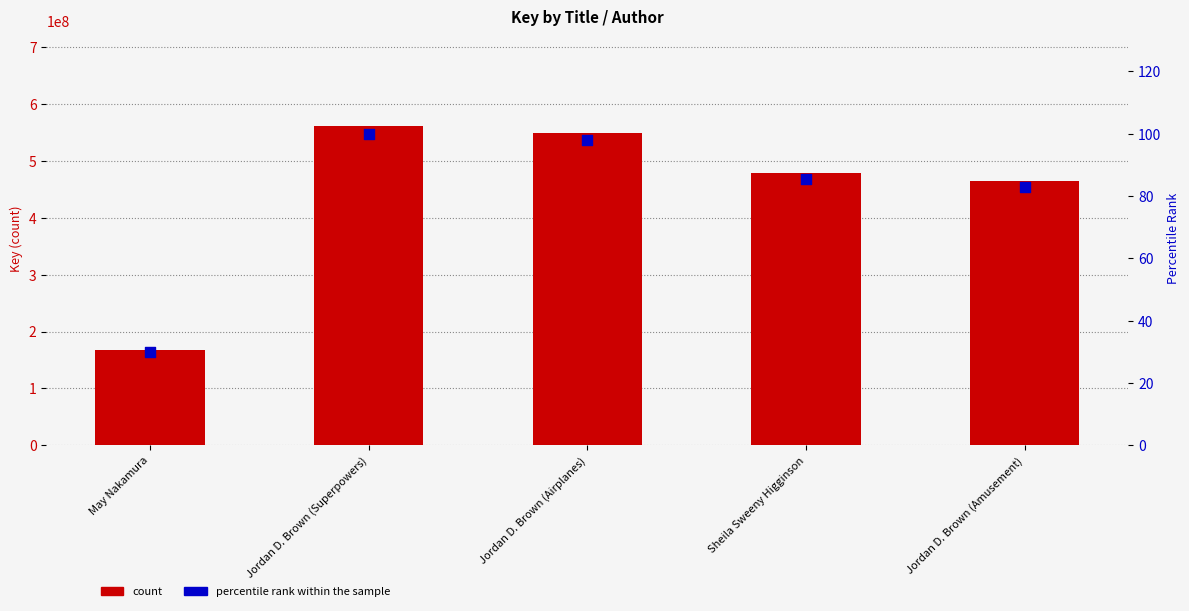

At which category is the sum across all series the highest?

Jordan D. Brown (Superpowers)